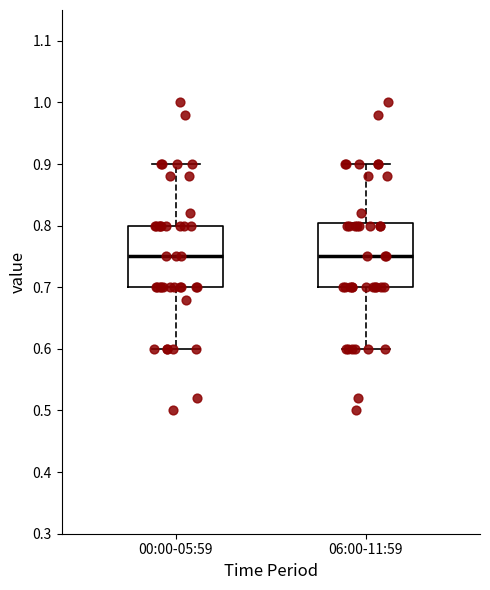

Where does the upper whisker of the box for 06:00-11:59 end on the y-axis? The values are not printed on the chart, so give them approximately, as read against the axis.

0.90